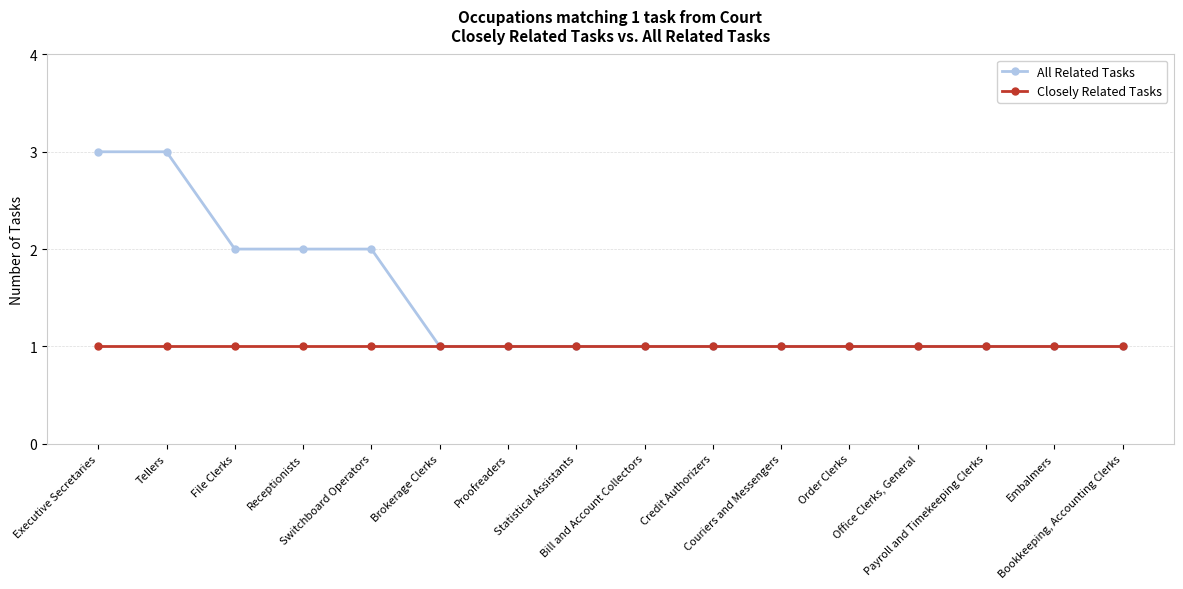

Does the chart display data point markers on the line(s)?

Yes